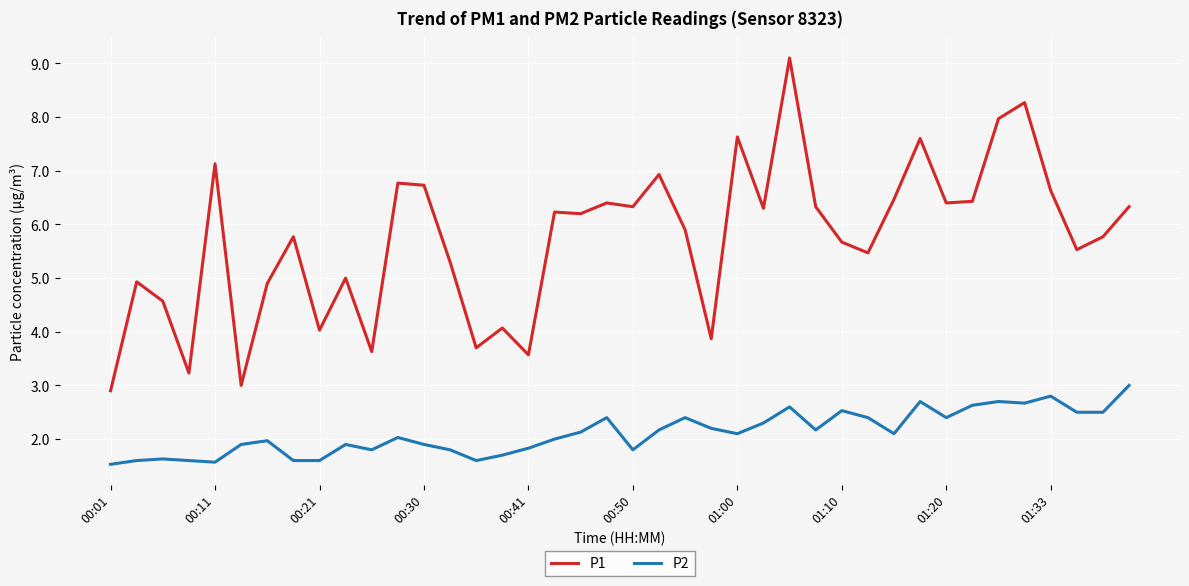

Which series has the largest range (max minus min)?

P1